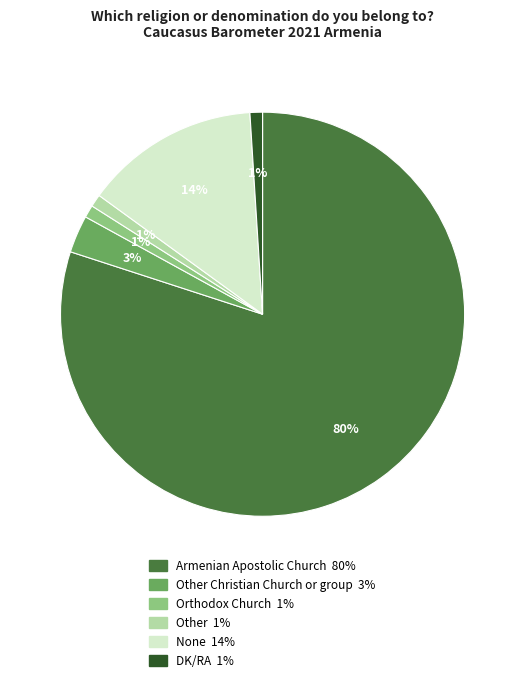

Is there a majority slice in this chart?

Yes